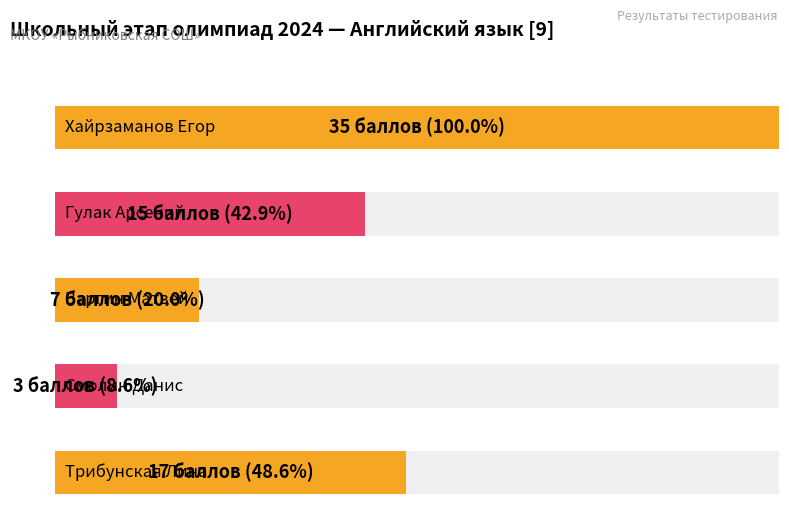

What is the label of the 1st bar from the right?

Трибунская Лина